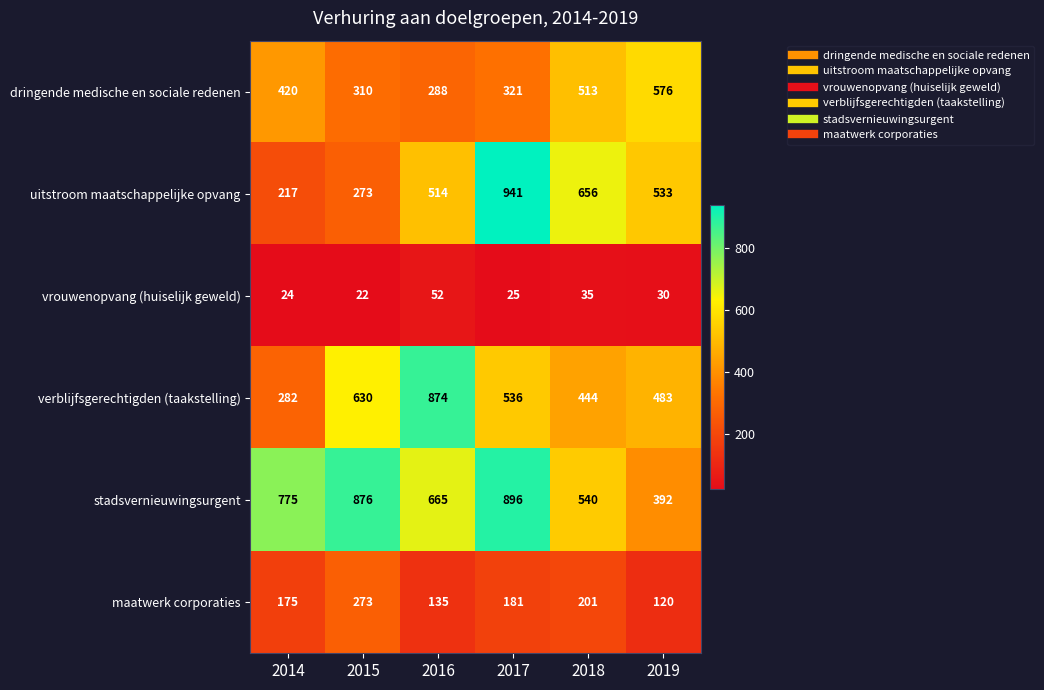

What is the minimum value for maatwerk corporaties?

120